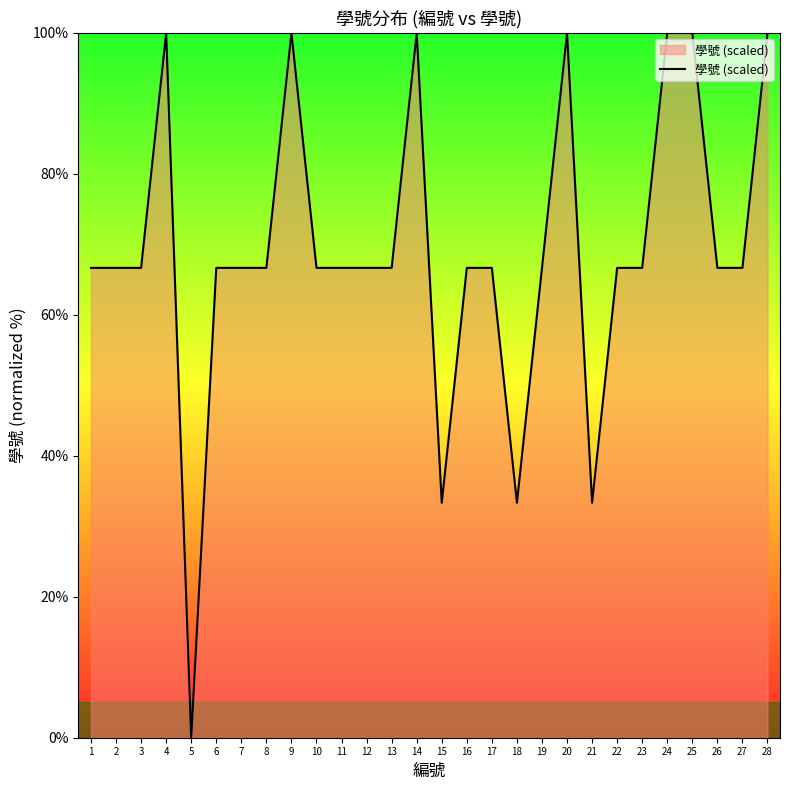

At which category does the chart reach its minimum across all series?

5